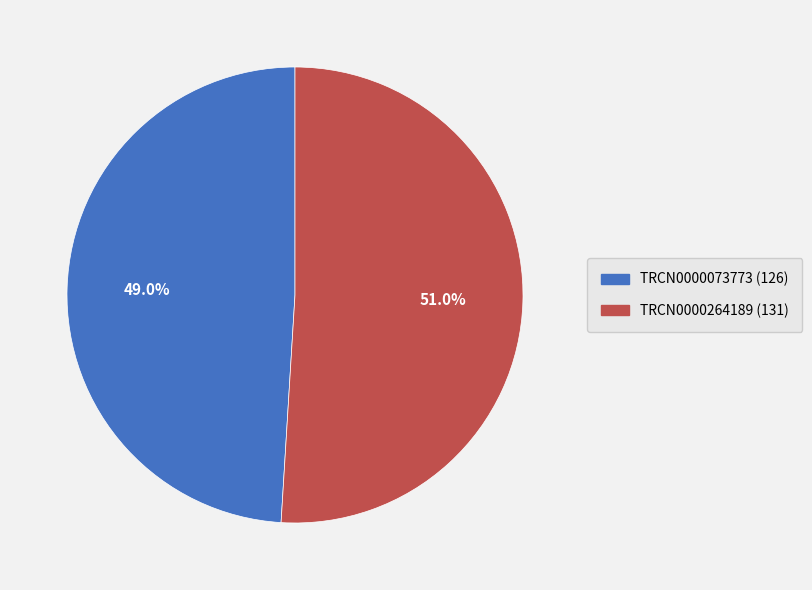

What percentage do TRCN0000264189 and TRCN0000073773 together represent?

100.0%